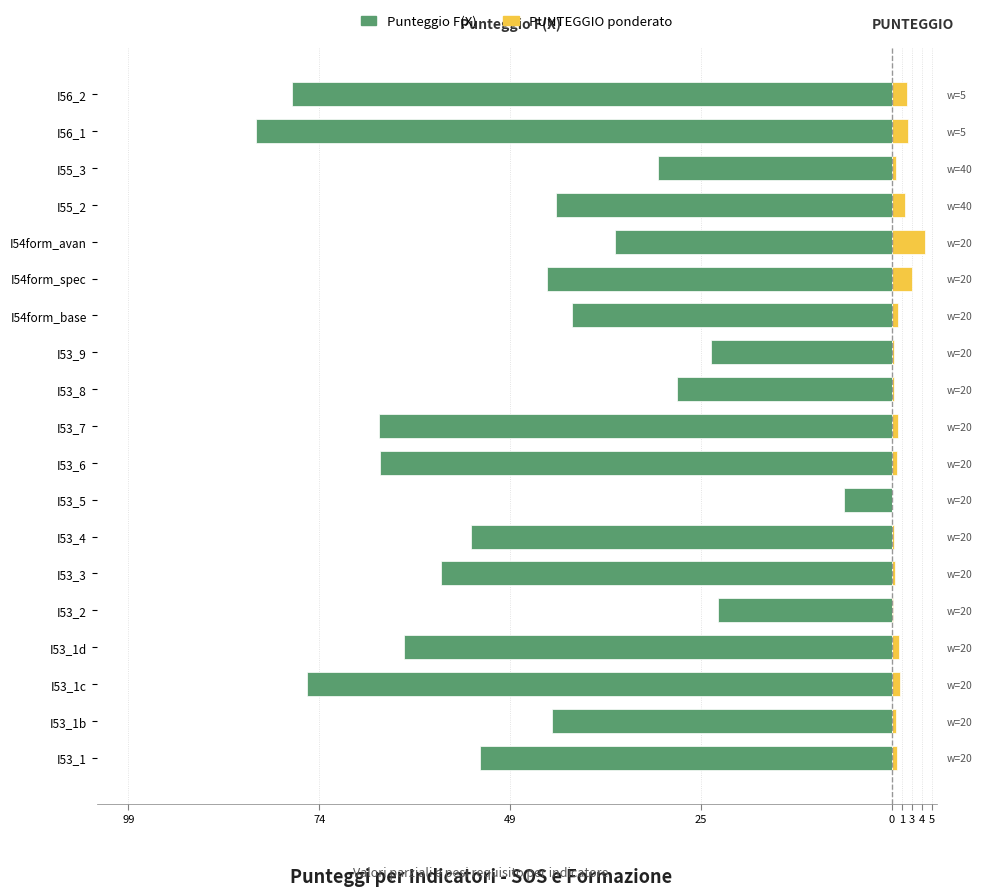

What is the difference between the highest and lowest values at I53_3?

58.9